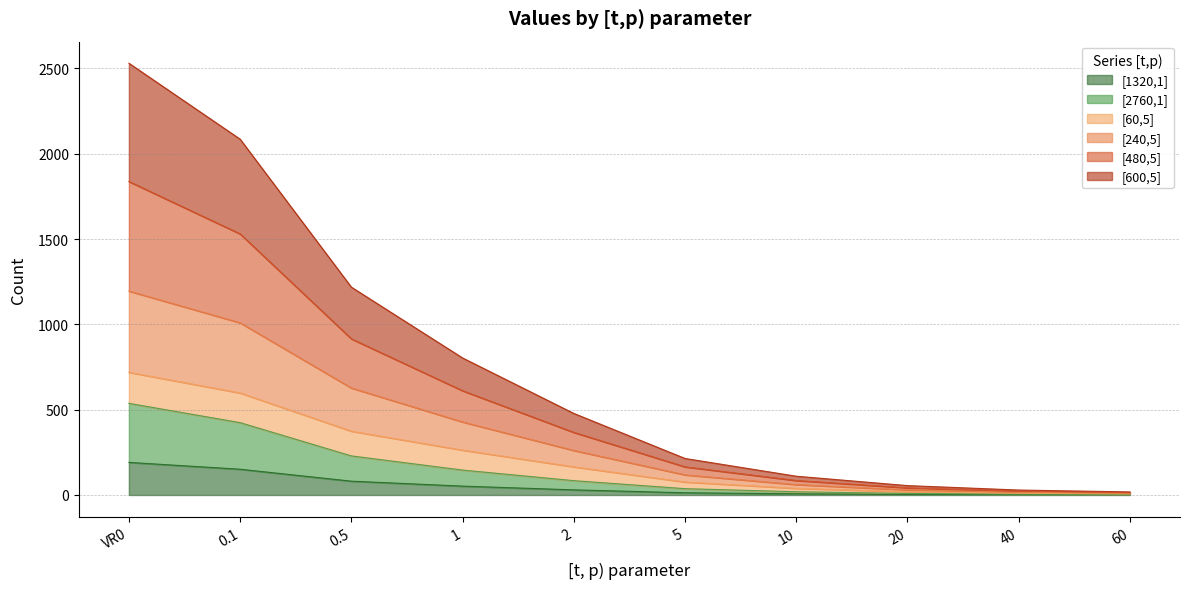

Which has a higher value, 60 or 0.1?

0.1